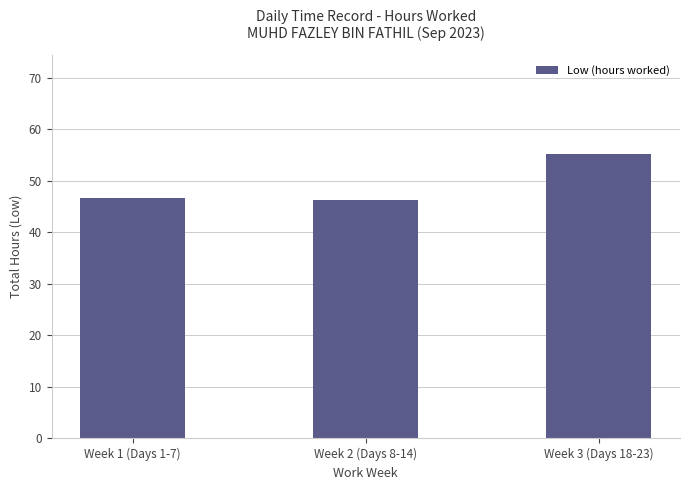

What position from the right is Week 2 (Days 8-14)?

2